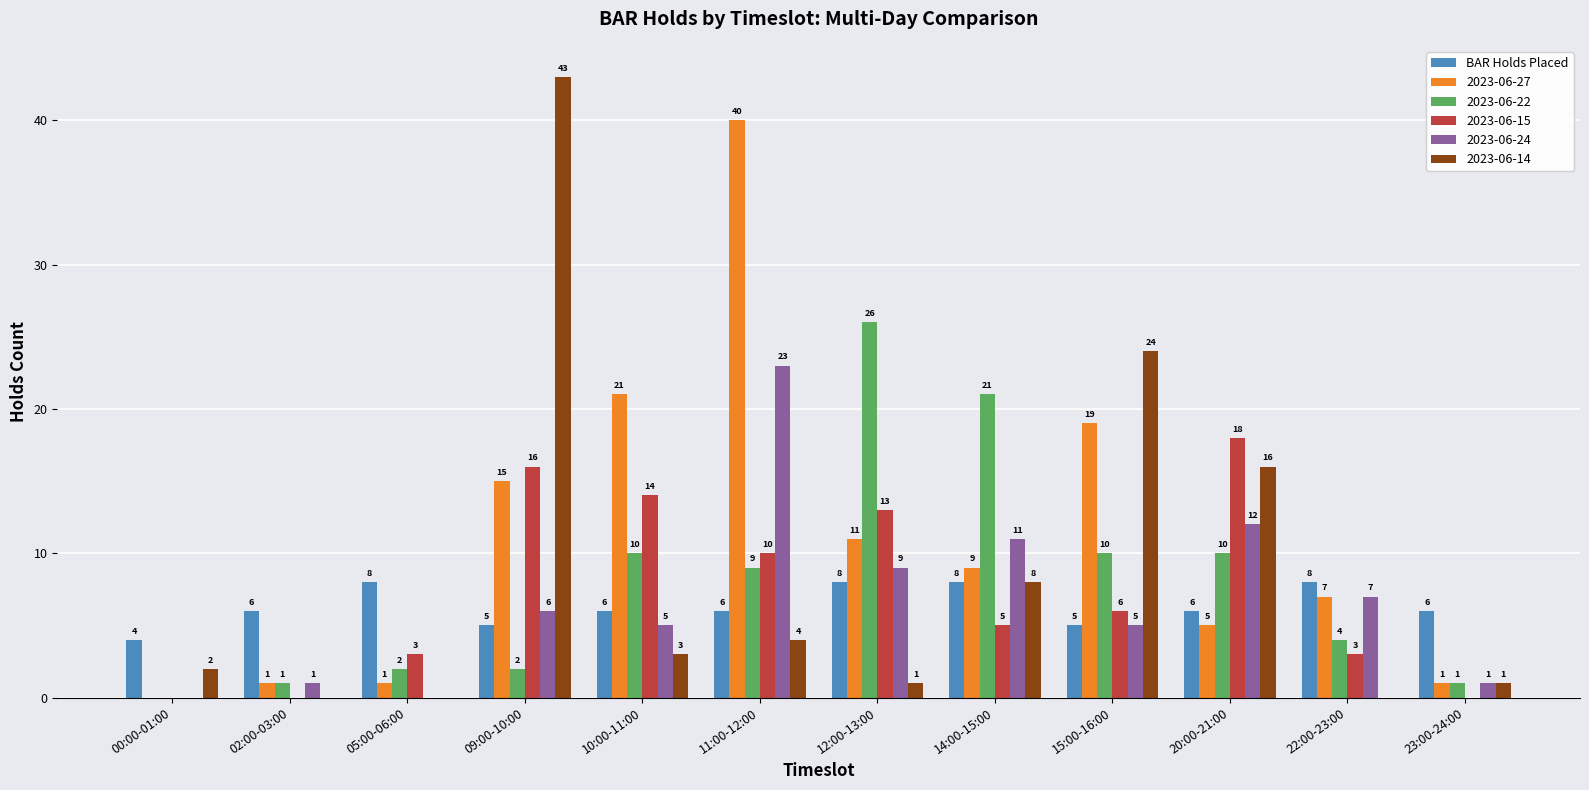

Which category has the highest value in the 2023-06-14 series?

09:00-10:00